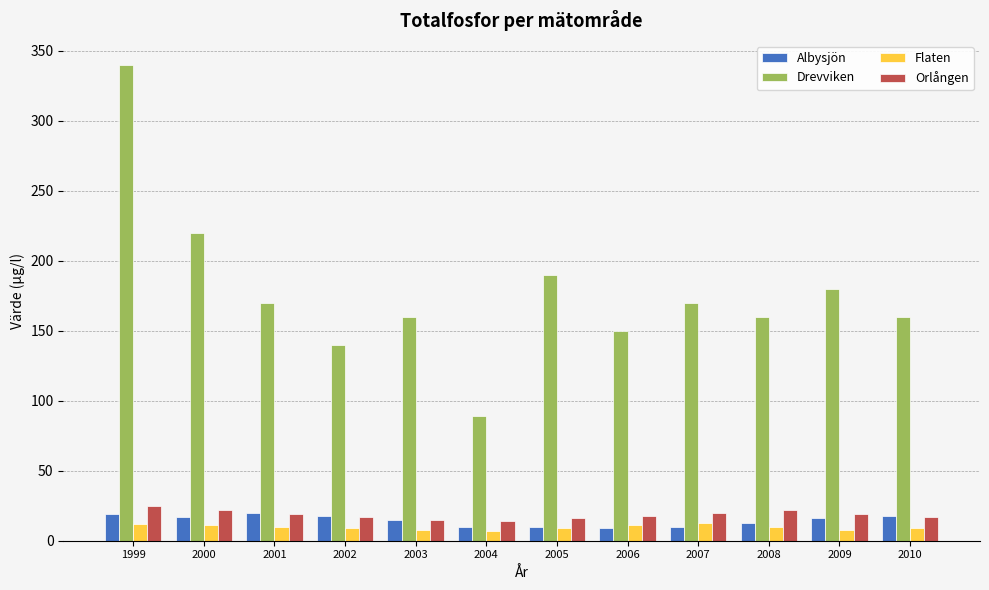

Between 2001 and 2004, which series saw the biggest shift?

Drevviken